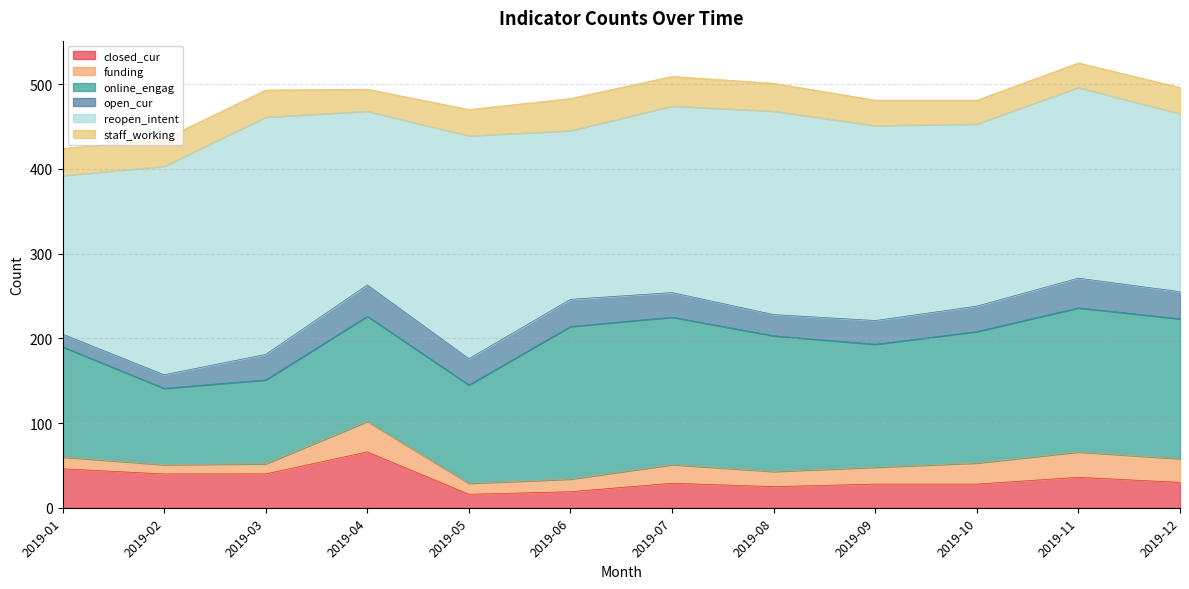

List the series in order of their peak value, highest first.

reopen_intent, online_engag, closed_cur, staff_working, open_cur, funding